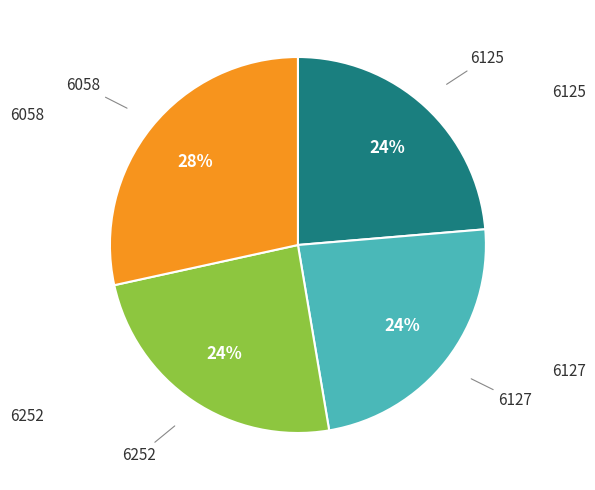

Does any single category account for the majority?

No